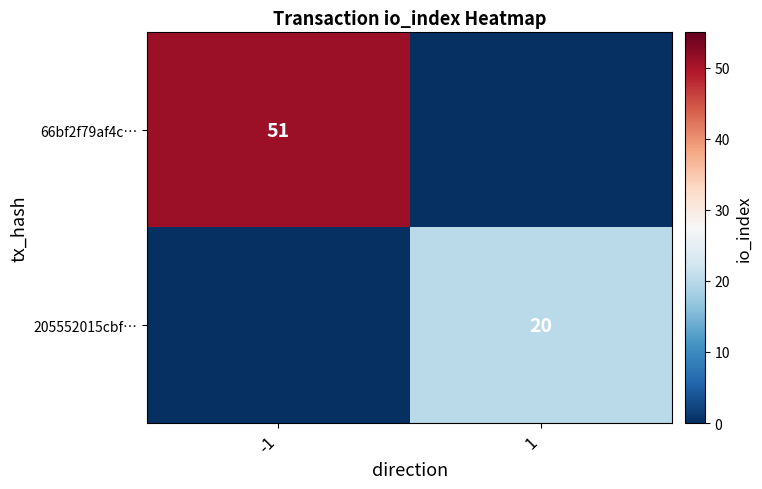

The 205552015cbf… series shows 20 at 1. True or false?

True